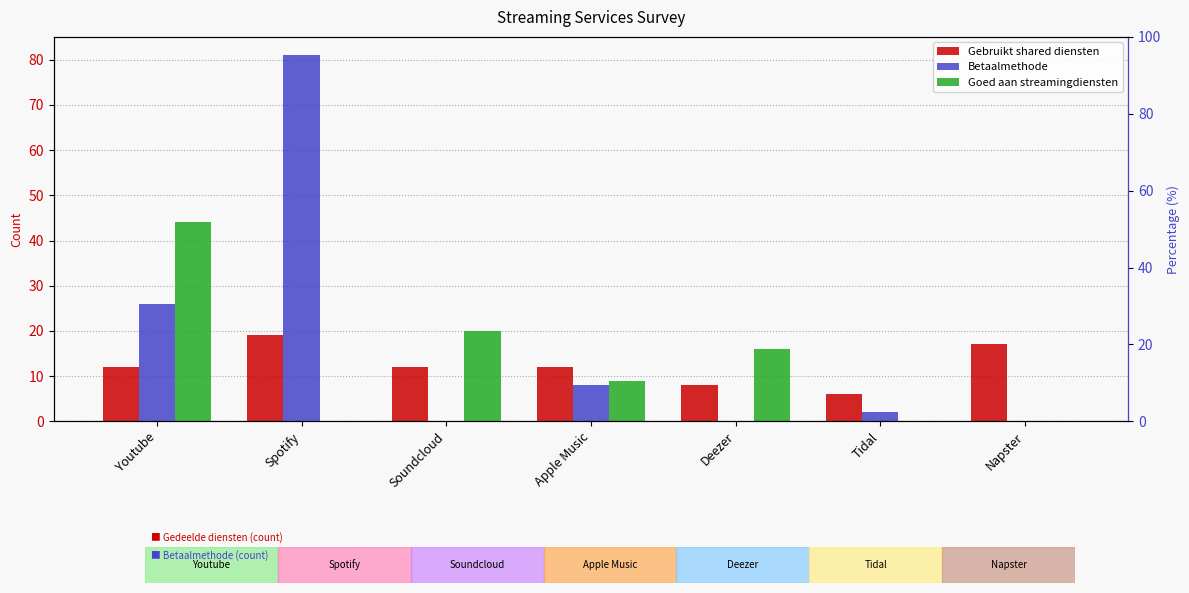

True or false: Betaalmethode has a value of 26 at Youtube.

True